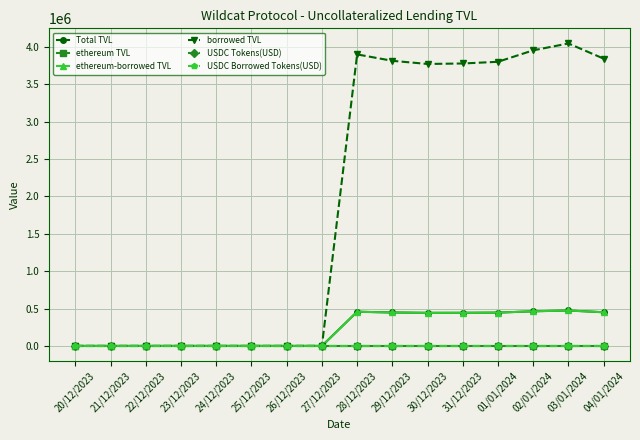

Which has a higher value, 24/12/2023 or 31/12/2023?

31/12/2023